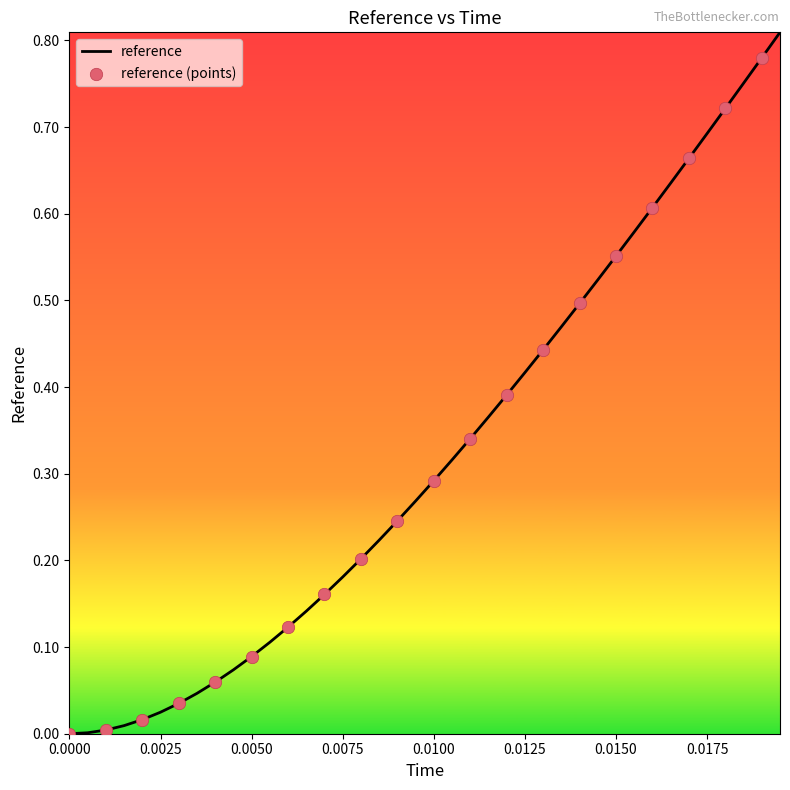

Is this an area chart (filled region under the line)?

No